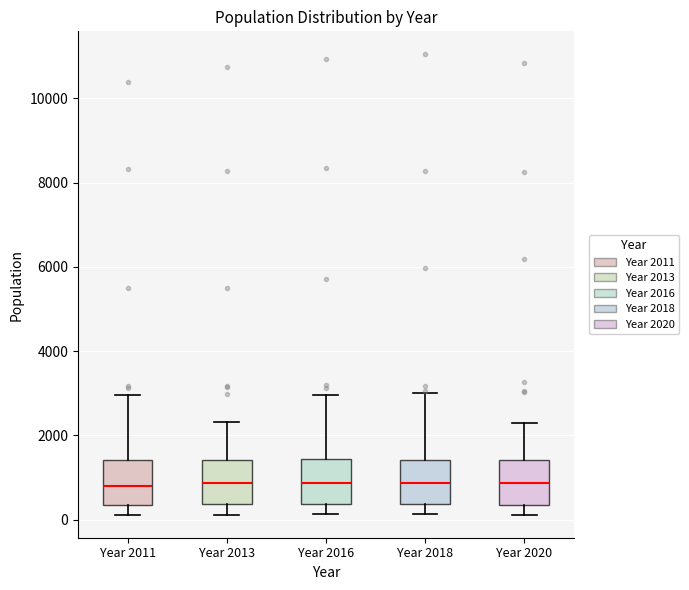

Reading left to right, read every box against the y-axis: the position of its median line, the range the box covers, and the ends of its whiskers. The values are not printed on the chart, so give them approximately, as read against the axis.

Year 2011: median 800, box 400 to 1400, whiskers 200 to 3000
Year 2013: median 800, box 400 to 1400, whiskers 200 to 2400
Year 2016: median 800, box 400 to 1400, whiskers 200 to 3000
Year 2018: median 800, box 400 to 1400, whiskers 200 to 3000
Year 2020: median 800, box 400 to 1400, whiskers 200 to 2200